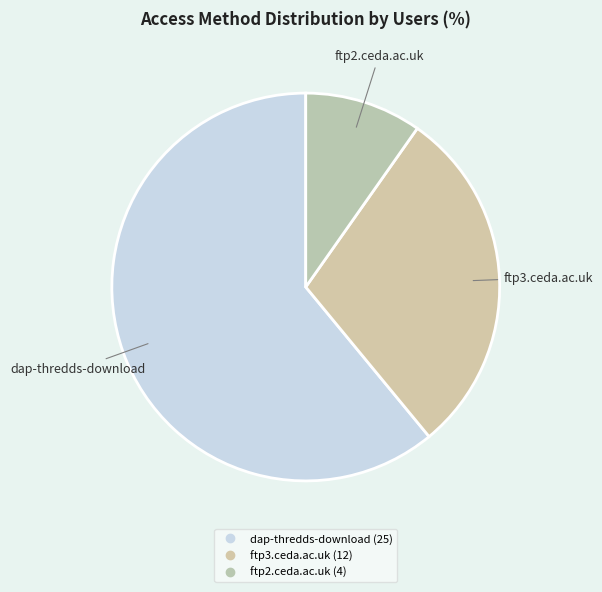

Between ftp2.ceda.ac.uk and dap-thredds-download, which is larger?

dap-thredds-download